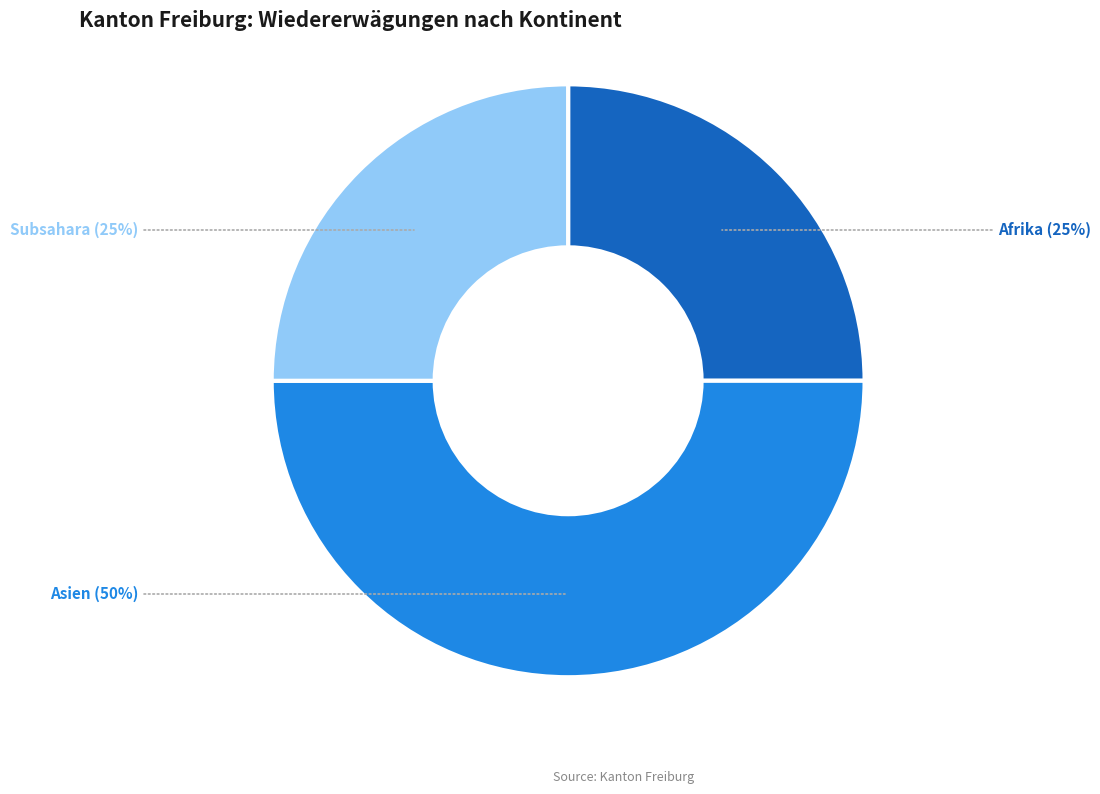

What is the largest slice in the pie chart?

Asien